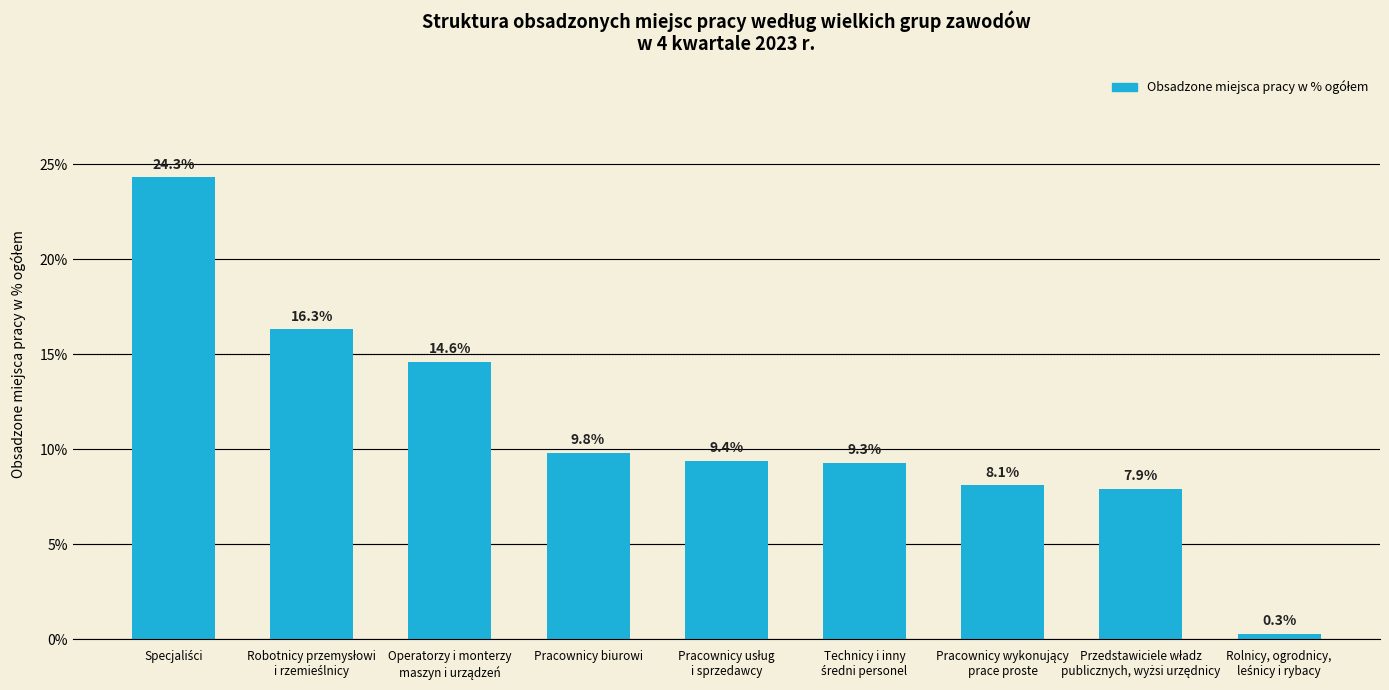

What is the greatest value displayed?

24.3